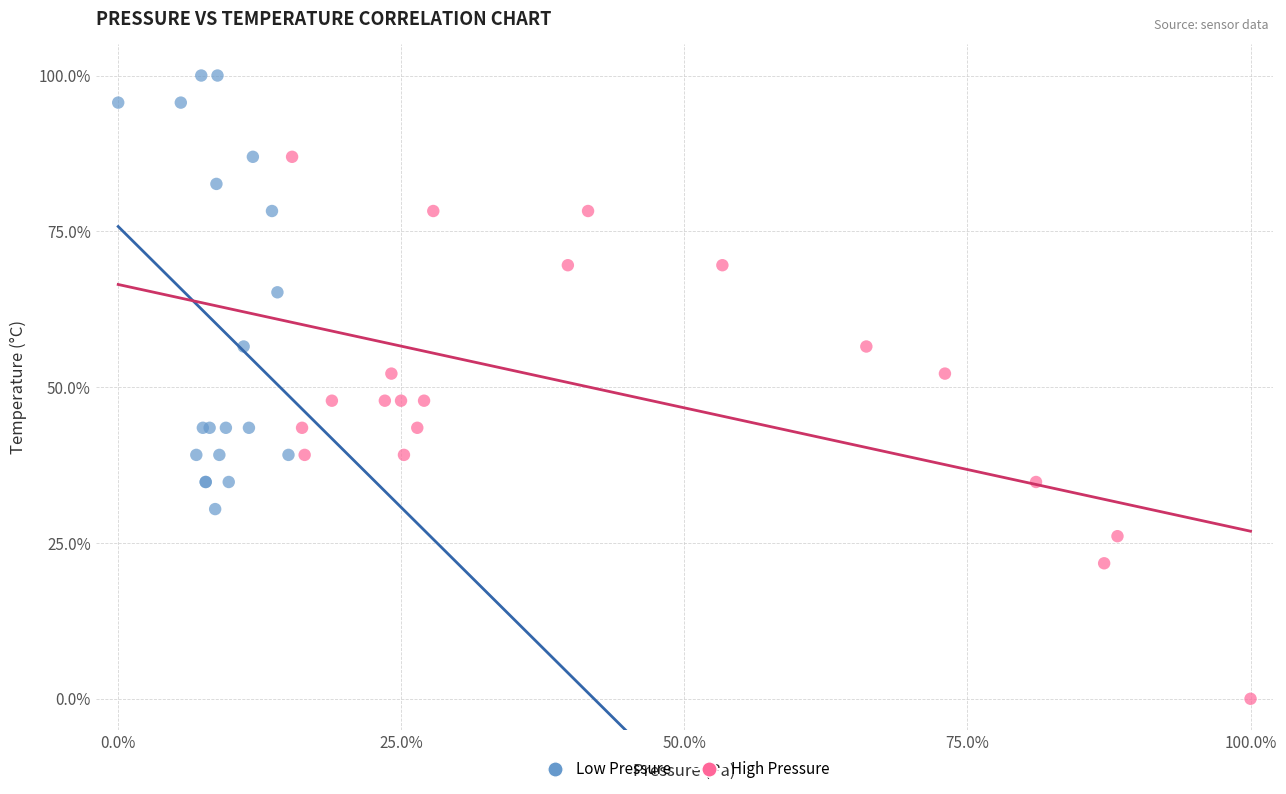

Which series has the largest Y range (max minus min)?

High Pressure